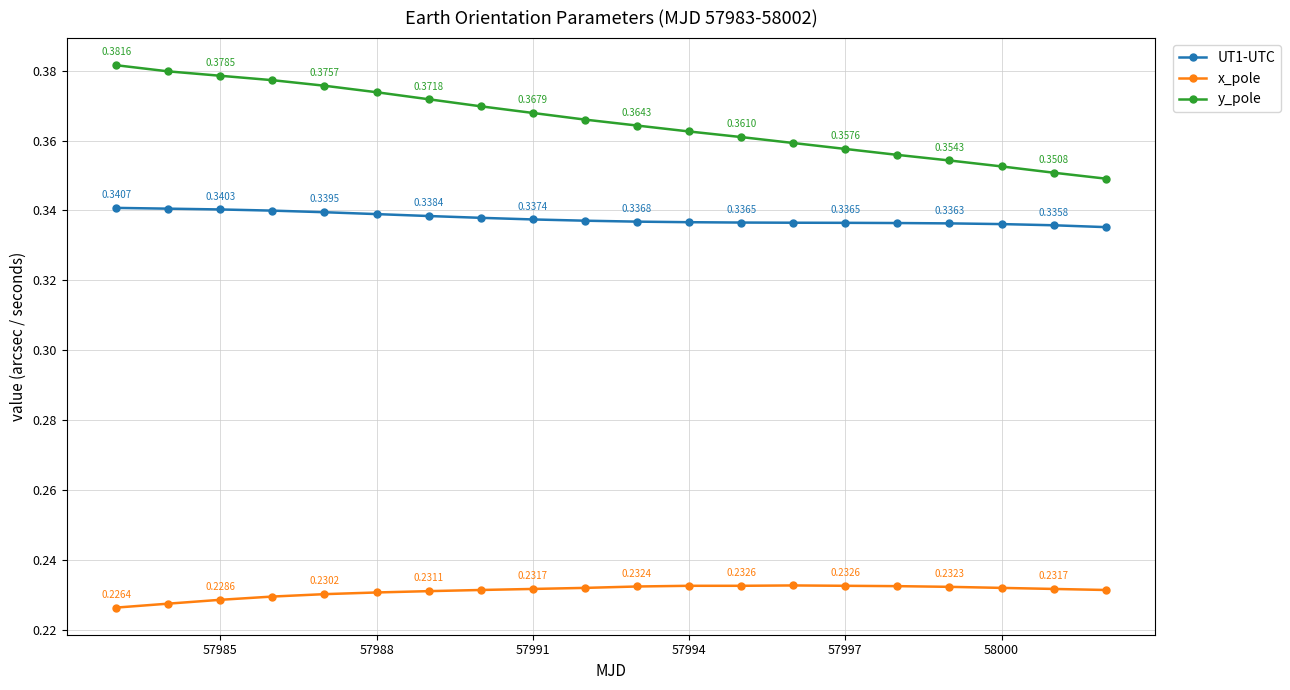

Which series has the largest total across all categories?

y_pole